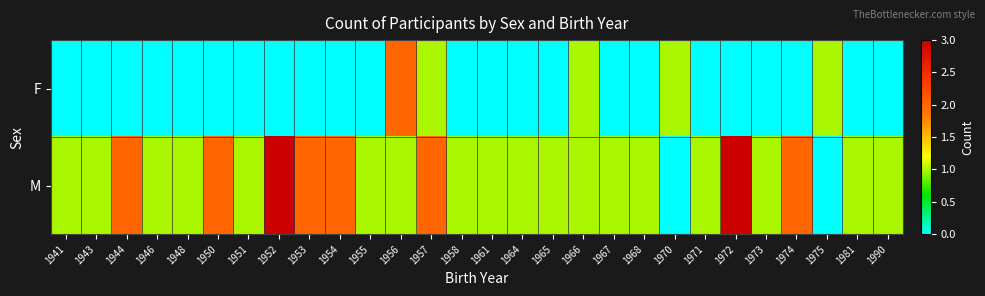

Which series has the largest range (max minus min)?

M